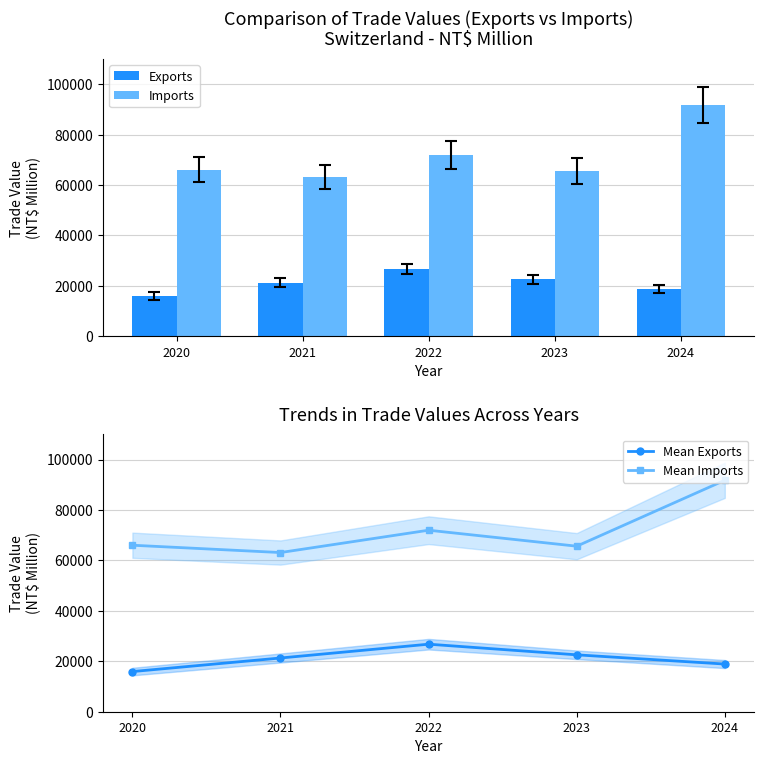

The Mean Exports series shows 28056 at 2020. True or false?

False